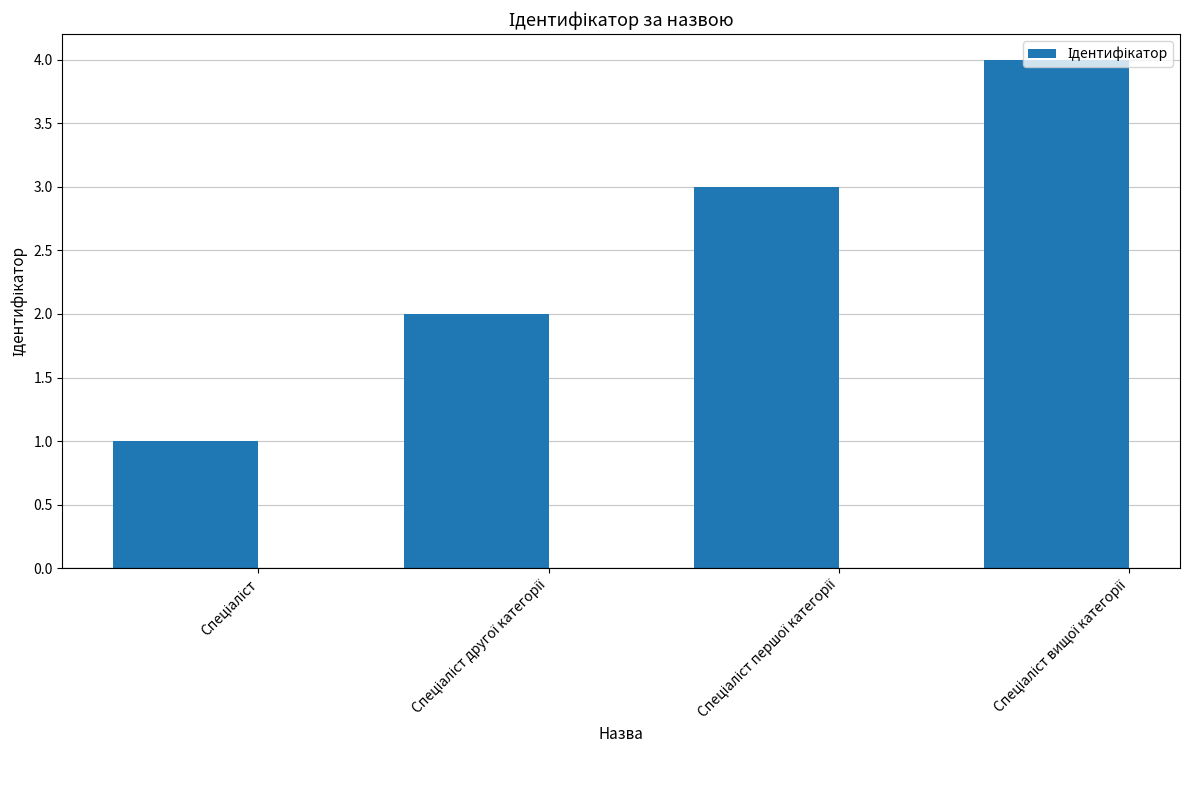

What is the maximum value shown in the chart?

4